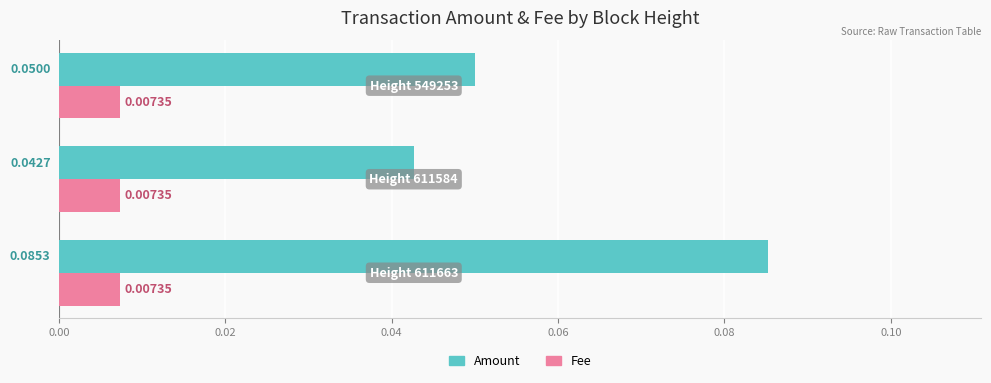

List the series in order of their peak value, highest first.

Amount, Fee